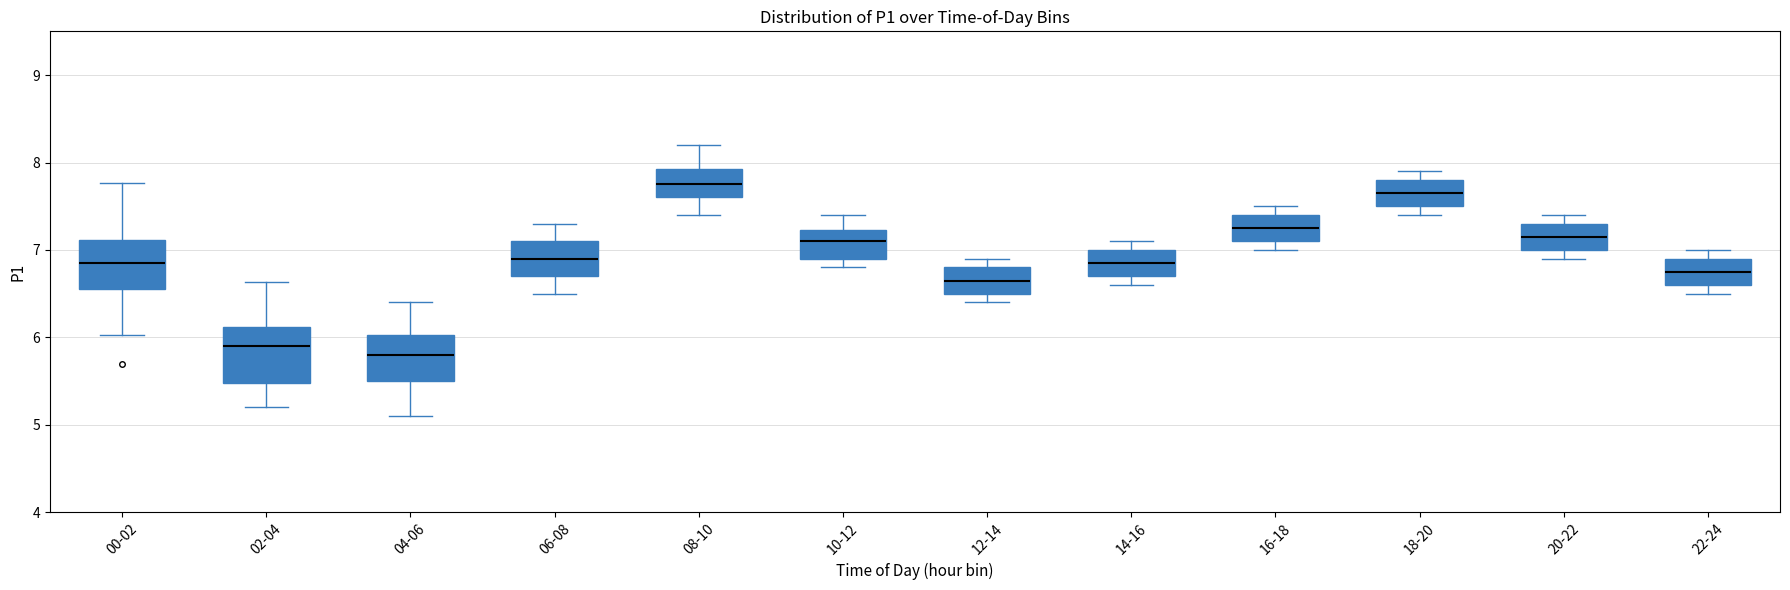

Which box's median line is the lowest?

04-06